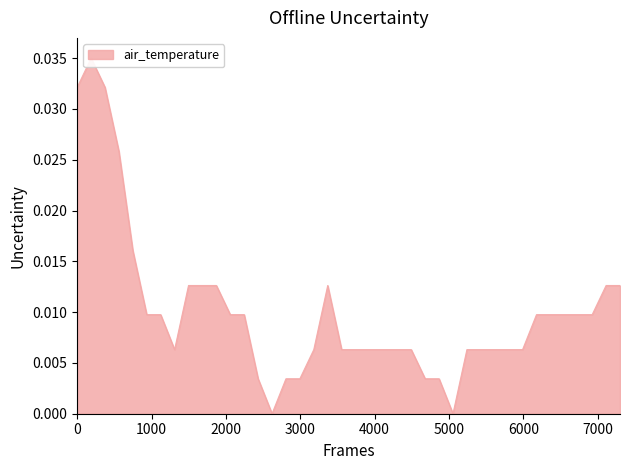

Count the number of values greater than 0.

38